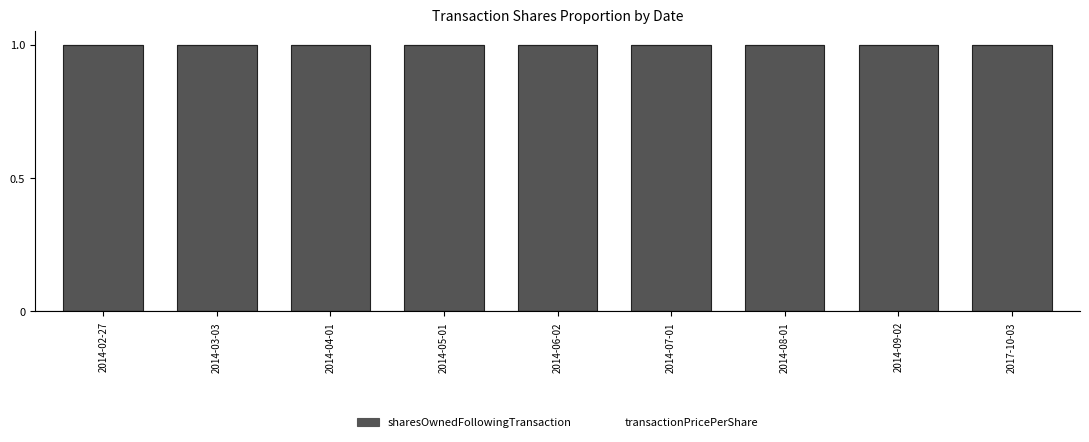

Is it true that sharesOwnedFollowingTransaction equals 1.0 at 2014-05-01?

True